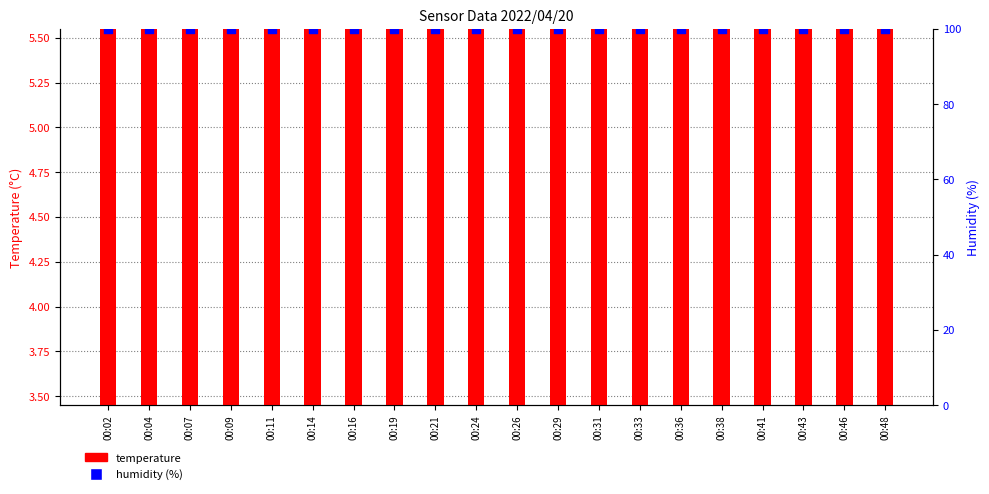

Is the value of temperature at 00:14 greater than the value of humidity (%) at 00:41?

No